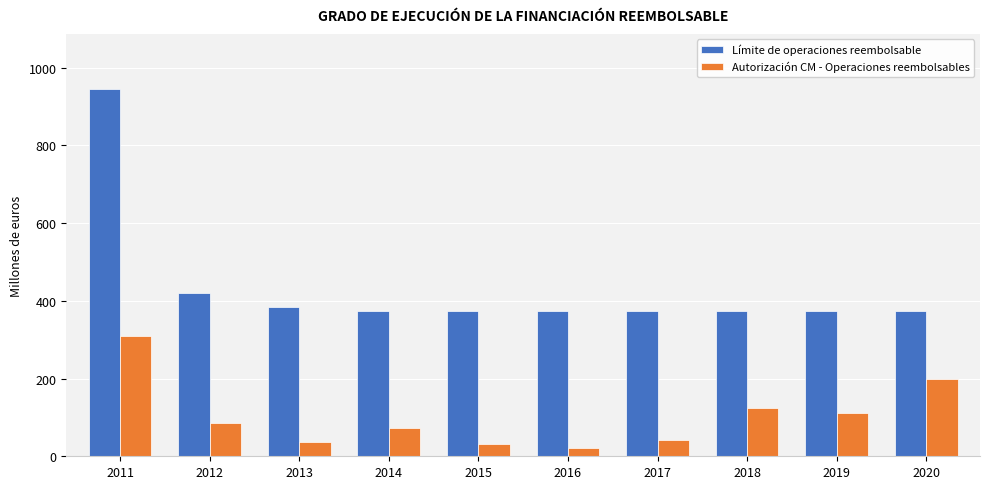

At 2011, list the series in order from smallest to largest.

Autorización CM - Operaciones reembolsables, Límite de operaciones reembolsable